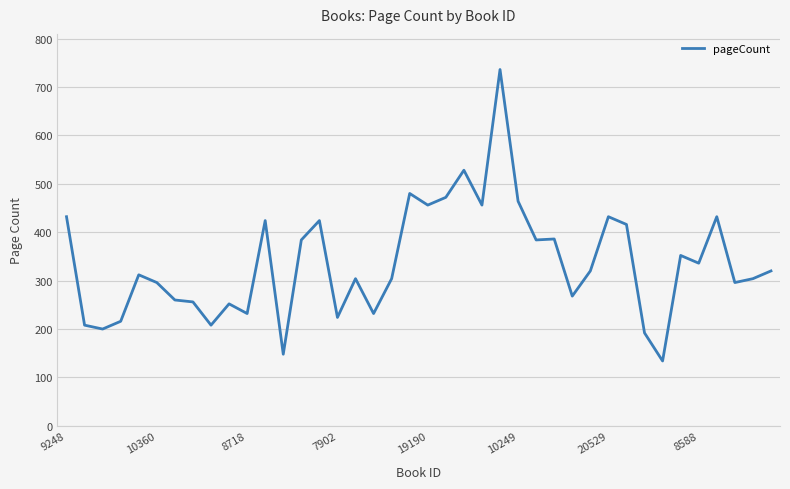

What is the difference between the maximum and minimum values?

602